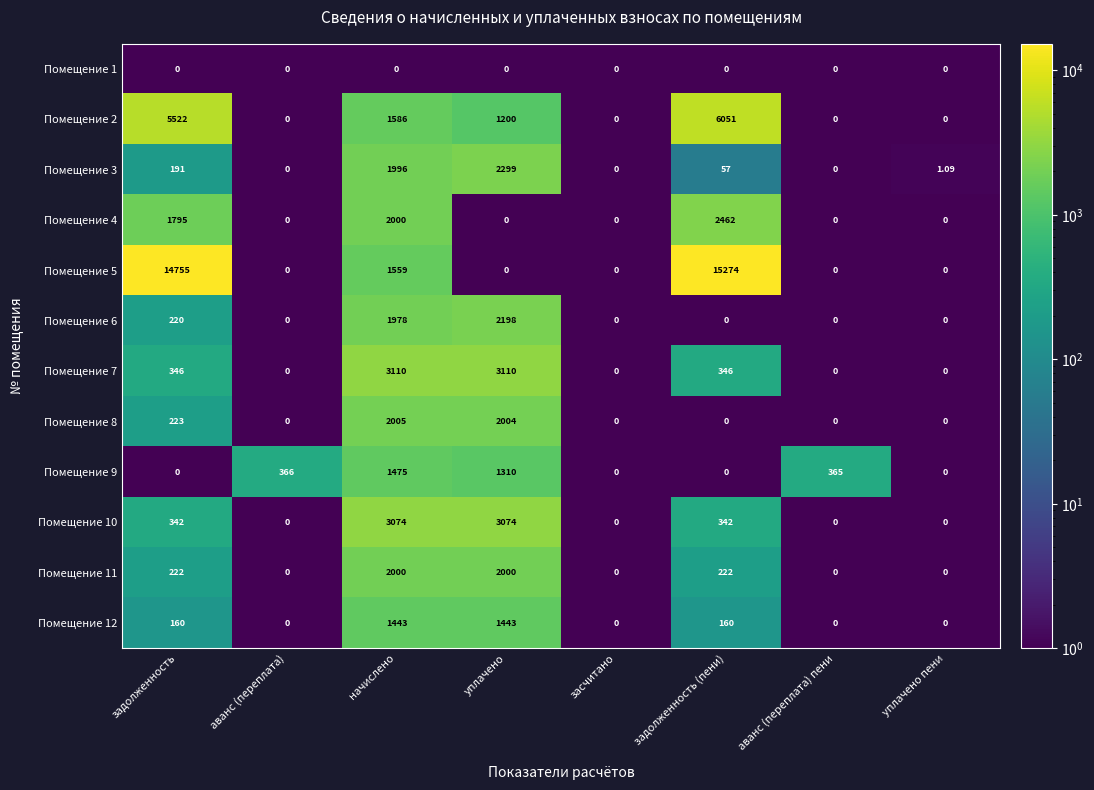

Is the value of Помещение 5 at уплачено пени greater than the value of Помещение 7 at начислено?

No